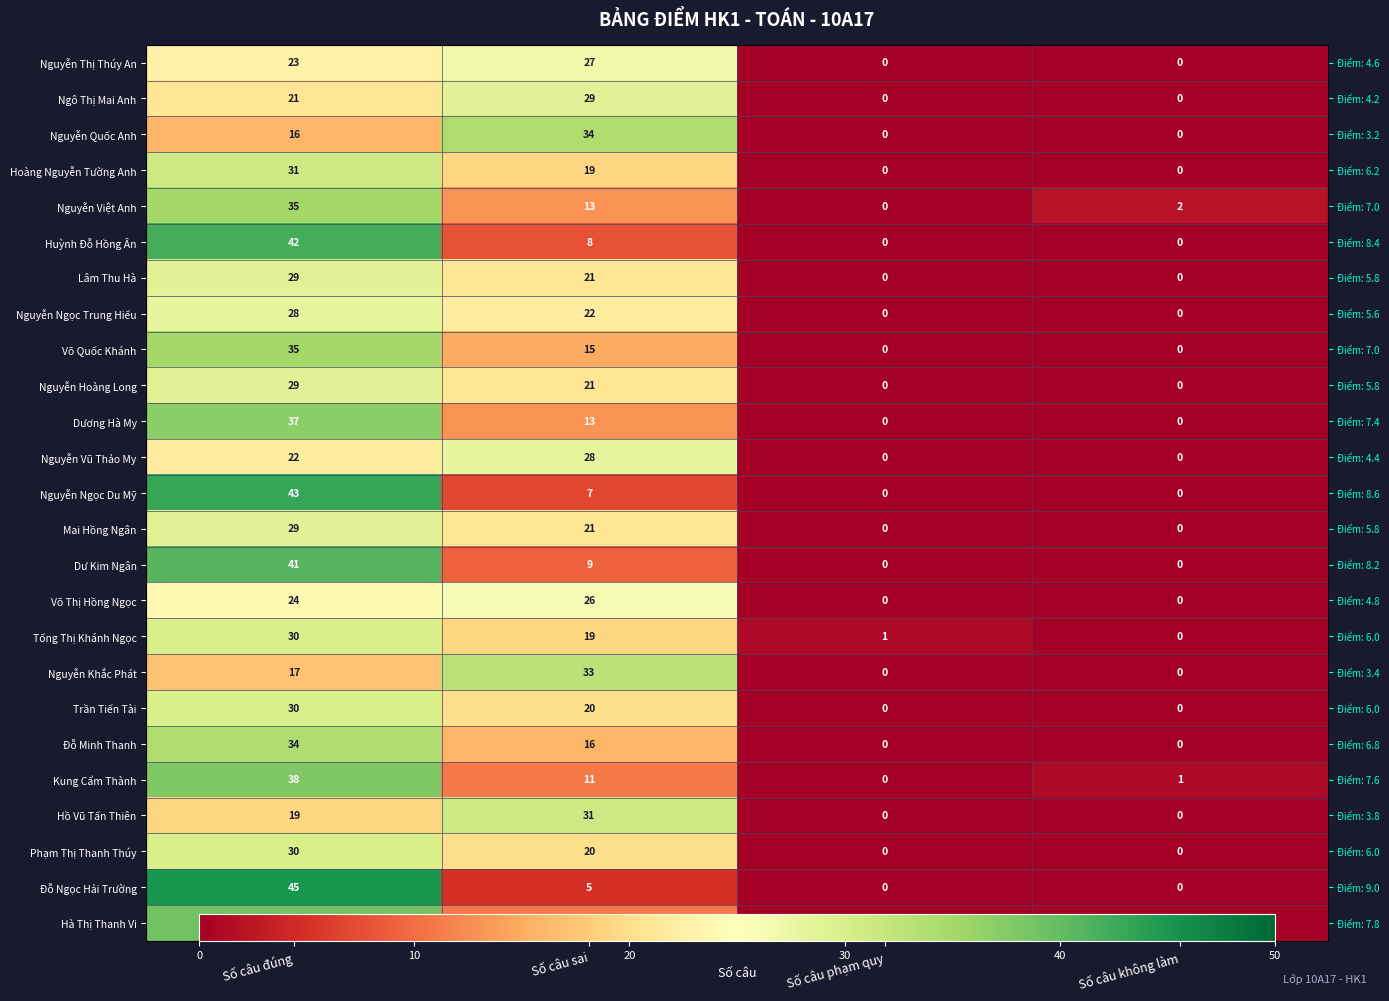

At how many categories does at least one series exceed 0?

4